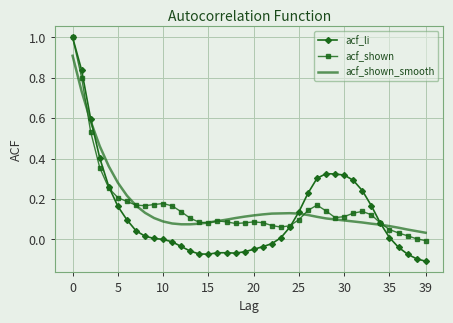

Which series has the largest range (max minus min)?

acf_li